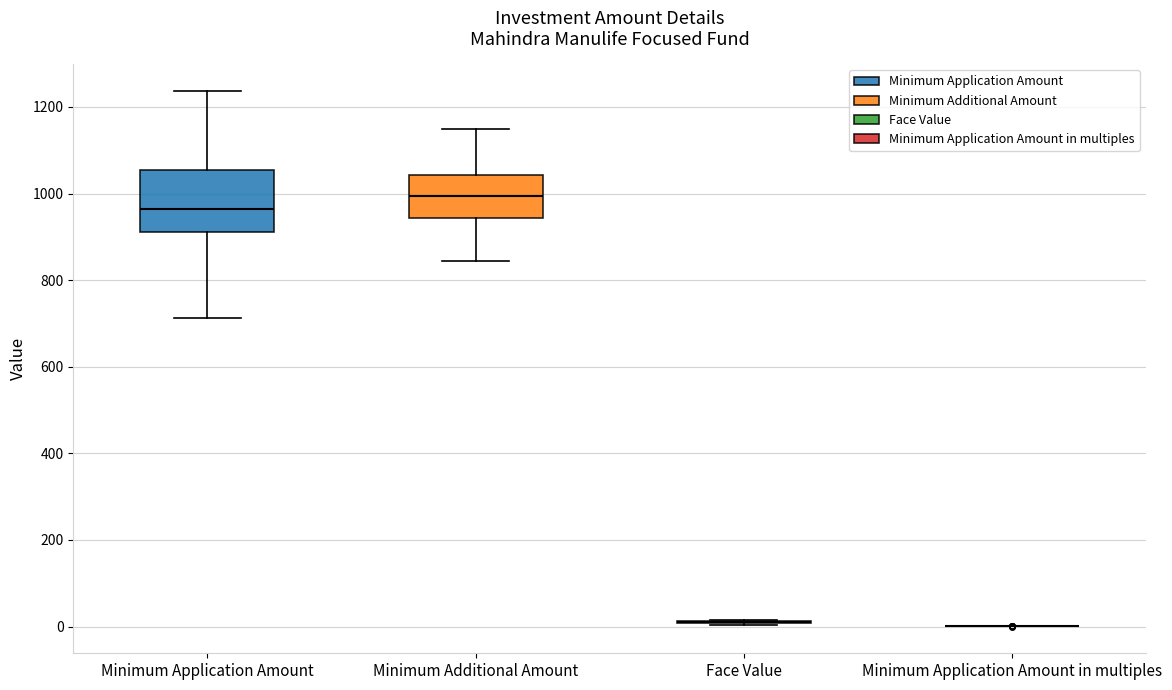

Reading left to right, transcribe this box plot: for each box, give where its median line is, the range the box spans, and where its two whiskers end, as read against the y-axis. The values are not printed on the chart, so give them approximately, as read against the axis.

Minimum Application Amount: median 960, box 920 to 1060, whiskers 720 to 1240
Minimum Additional Amount: median 1000, box 940 to 1040, whiskers 840 to 1140
Face Value: box collapsed to a line at 20, whiskers 0 to 20
Minimum Application Amount in multiples: box collapsed to a line at 0, whiskers 0 to 0